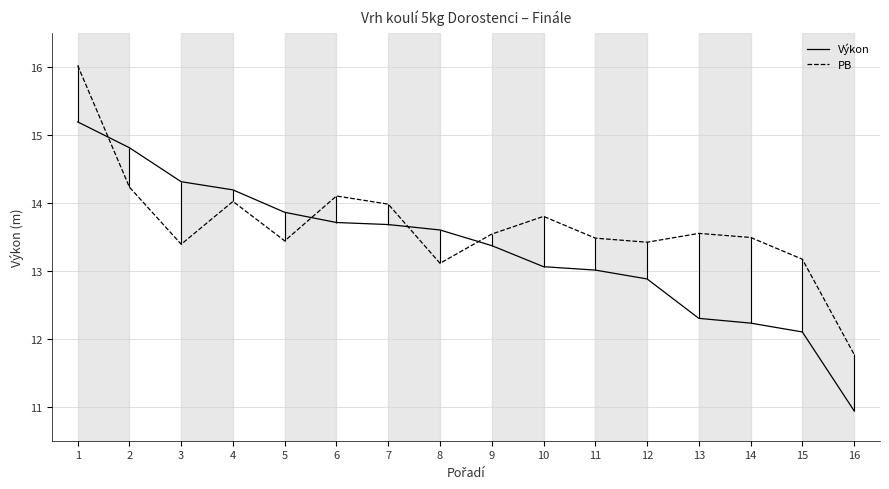

Count the number of data series in this chart.

2